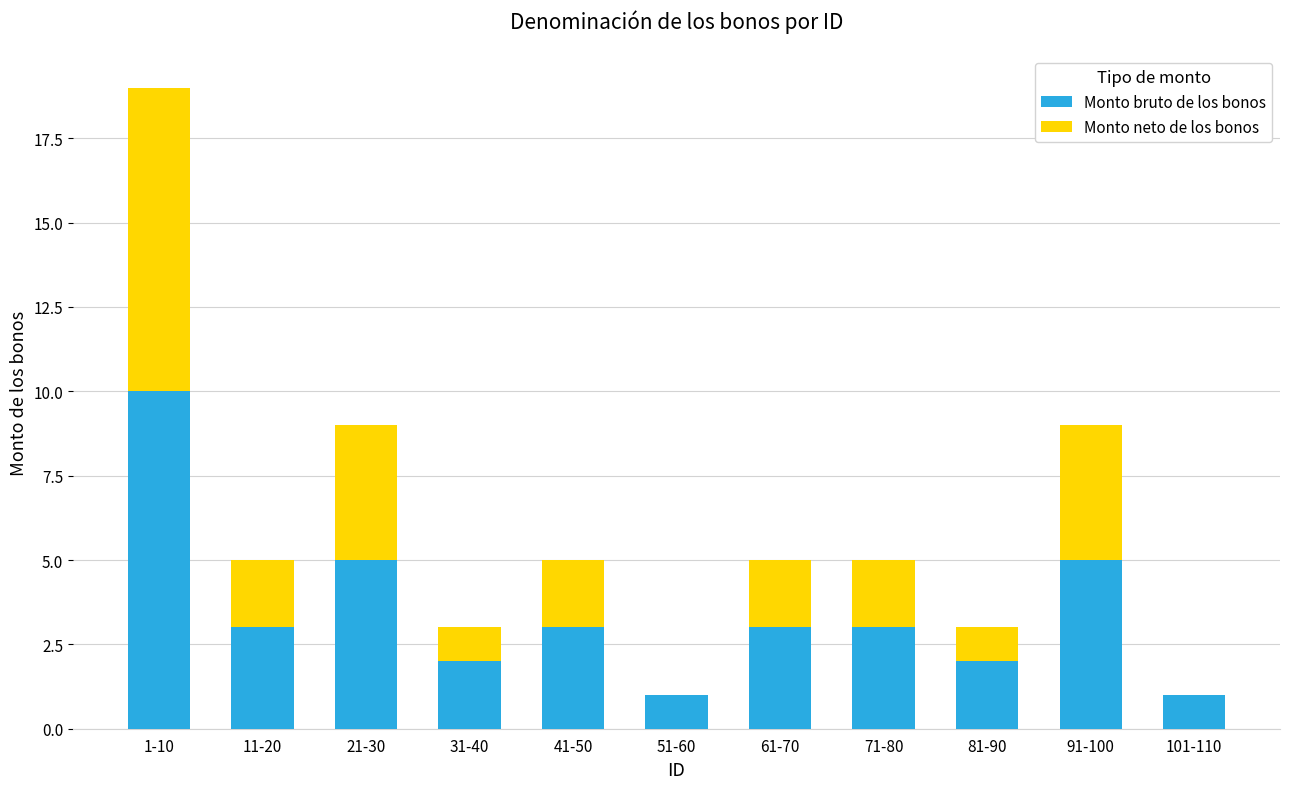

What is the maximum value for Monto bruto de los bonos?

10